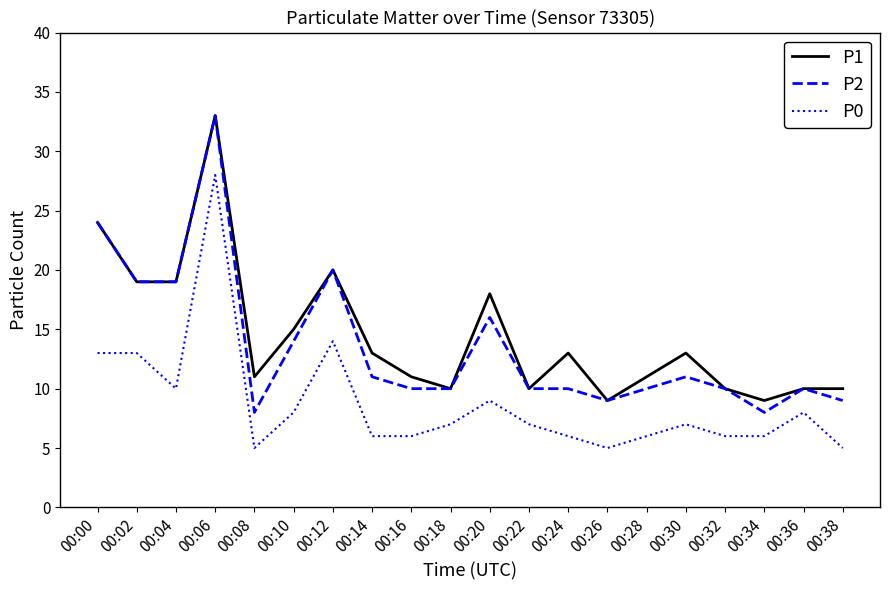

Where is P1 nearest to the value 21?

00:12